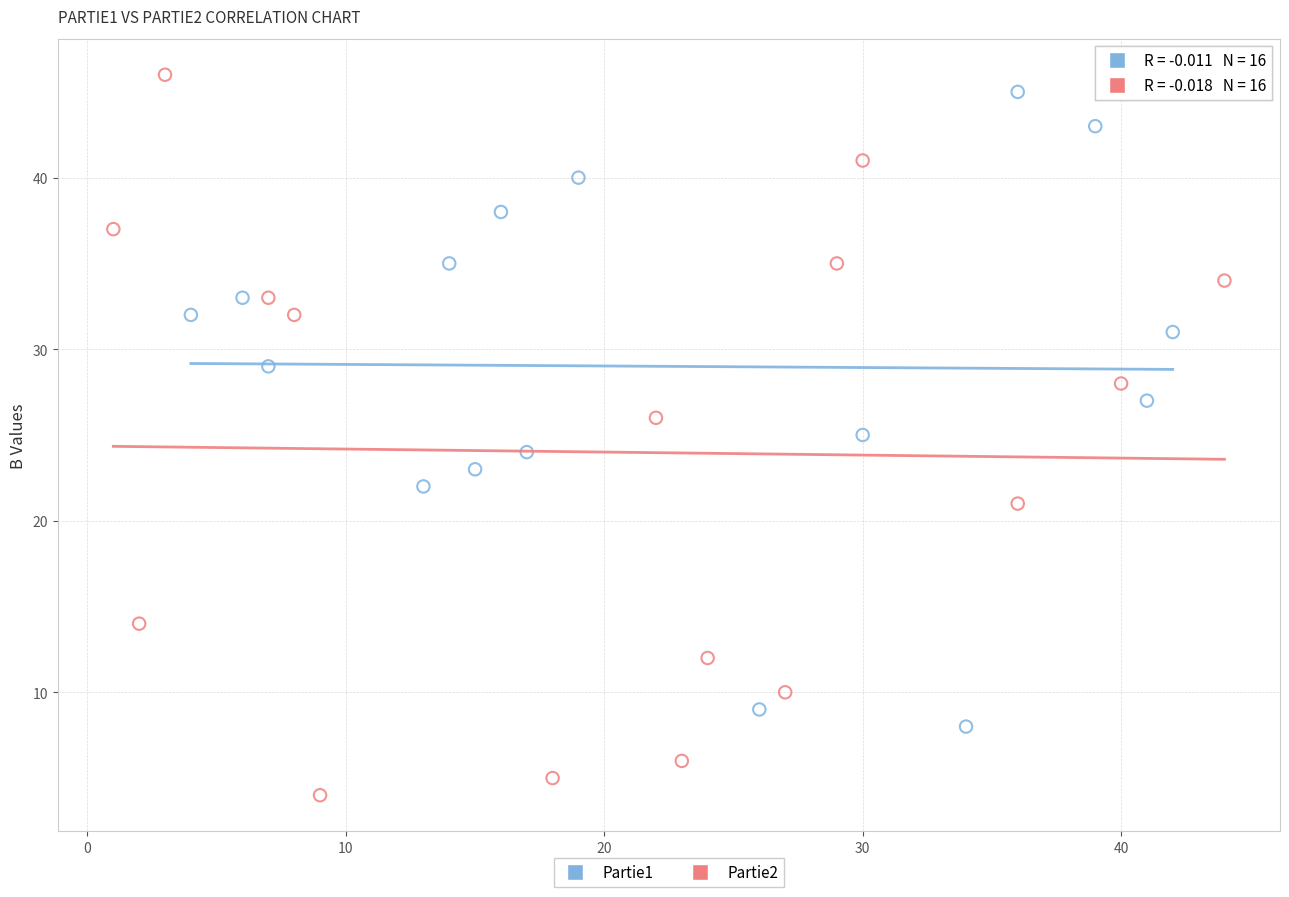

Which series contains the lowest Y value?

Partie2